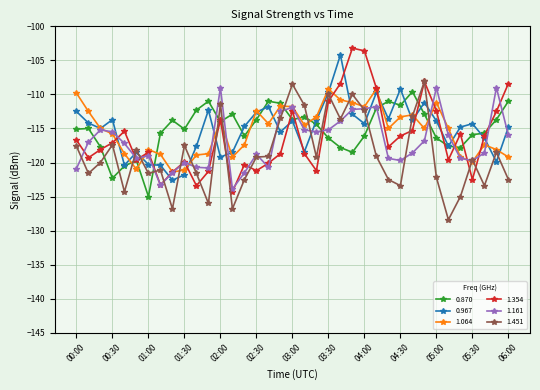

After their last crossing, which series has the higher values: 1.451 or 0.870?

0.870